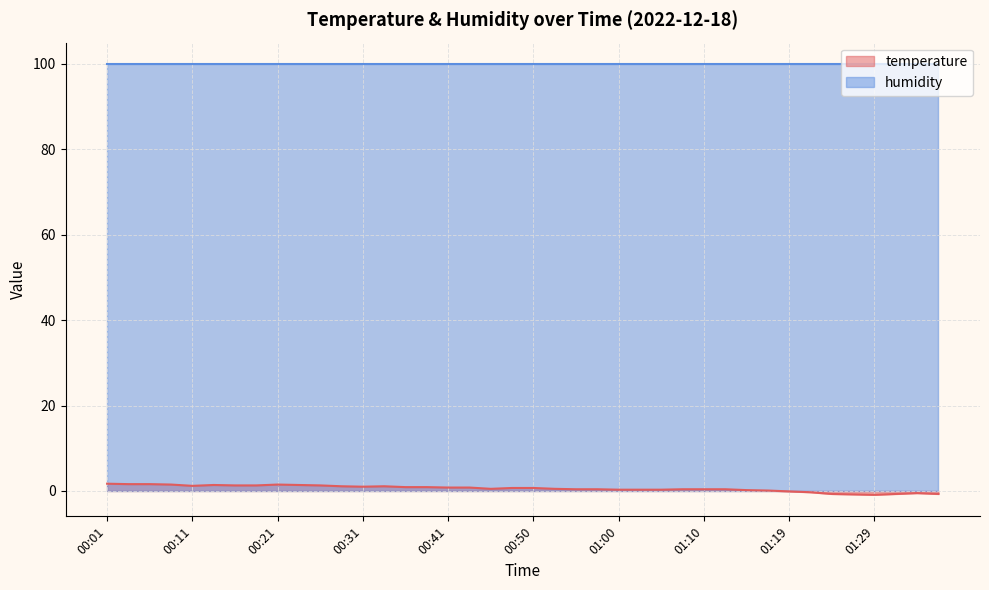

True or false: the data shows 0.4 at 01:07.

True